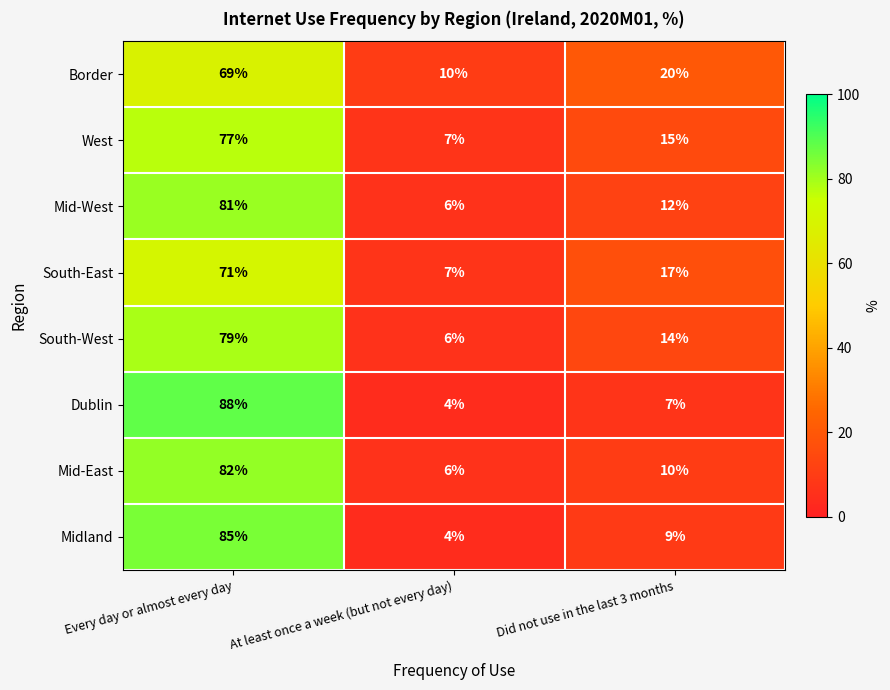

What is the spread (max minus min) of values at Did not use in the last 3 months?

13